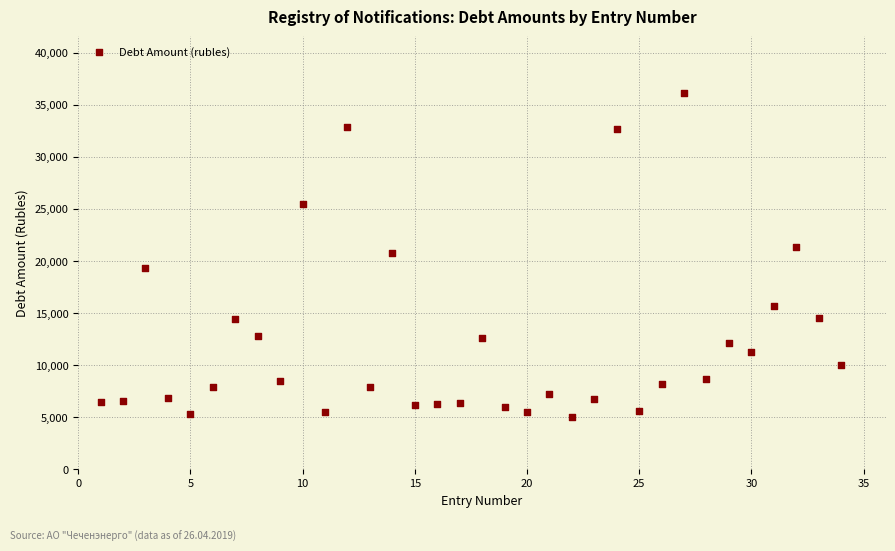

What is the range of Y values (max minus min)?

31124.0